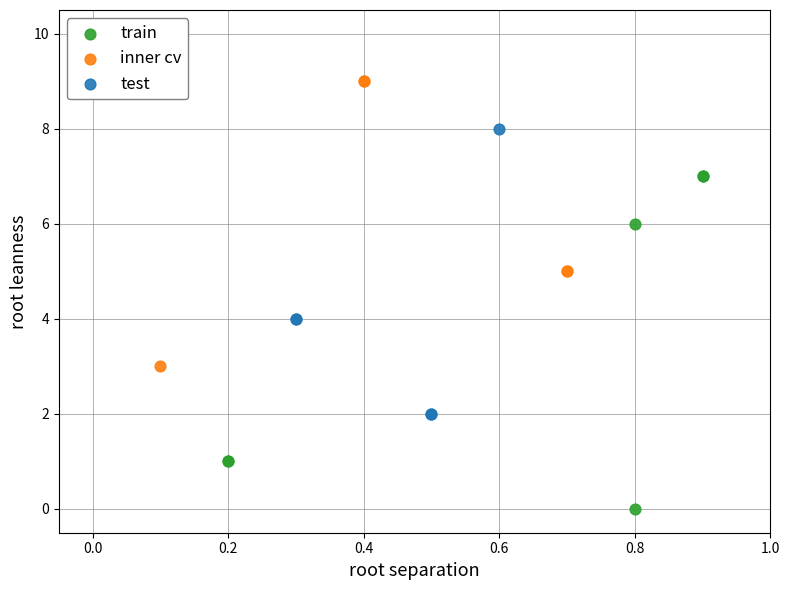

Which series has the largest Y range (max minus min)?

train